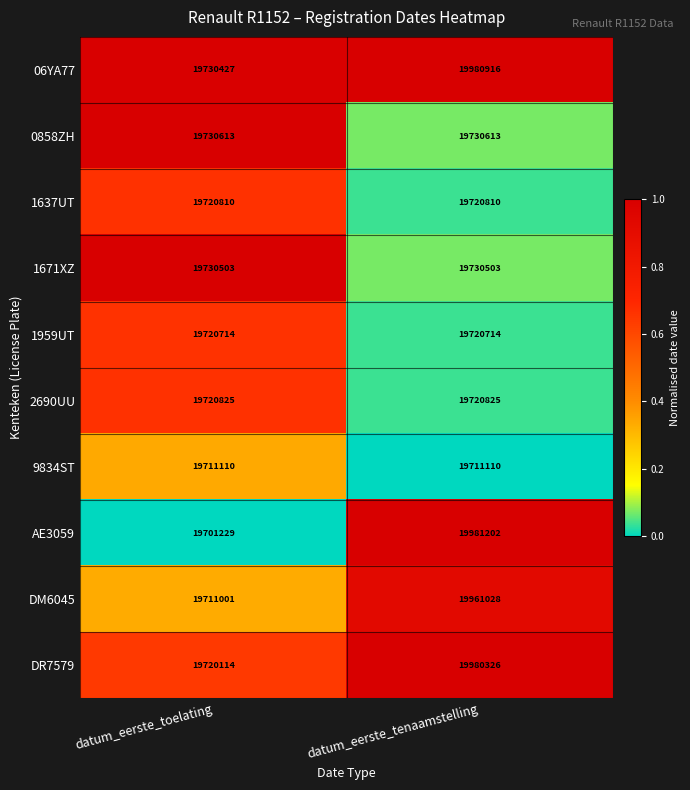

At which category is the sum across all series the highest?

datum_eerste_tenaamstelling